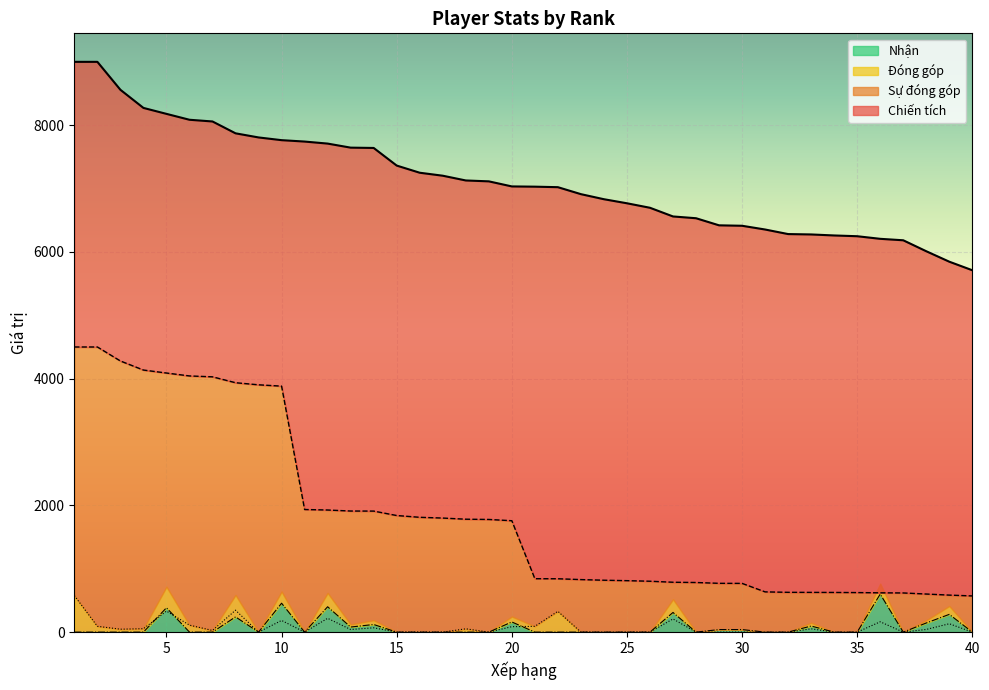

How many interior local valleys does the Nhận series have?

5